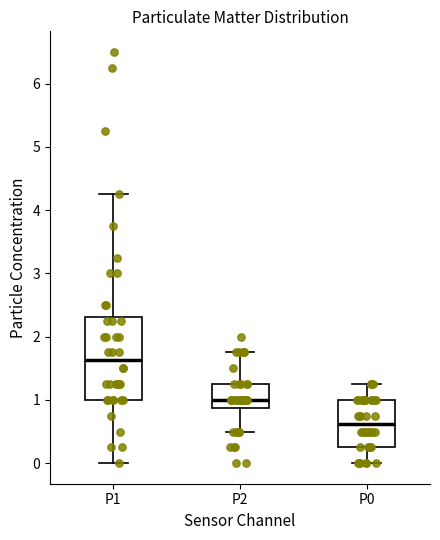

Where is the lower edge of the box for P2 on the y-axis? The values are not printed on the chart, so give them approximately, as read against the axis.

0.9